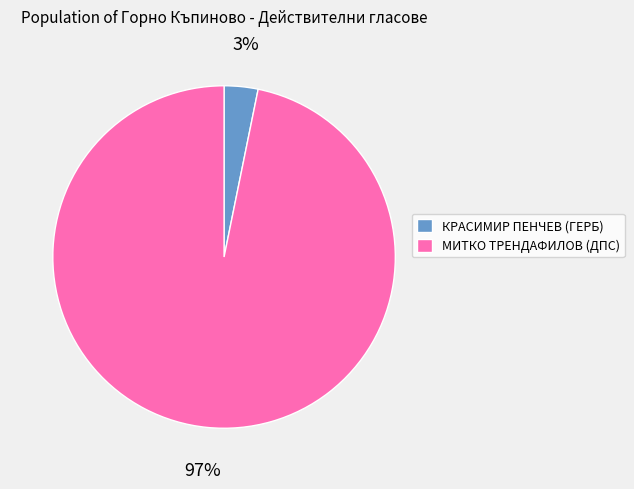

Which category accounts for the majority?

МИТКО ТРЕНДАФИЛОВ (ДПС)